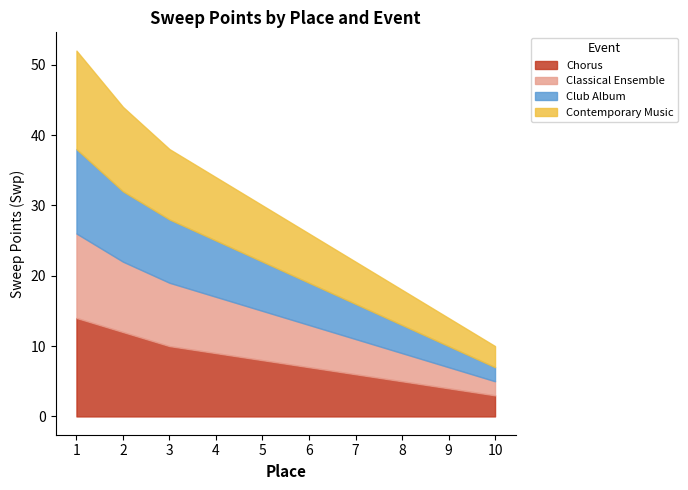

True or false: Chorus has more than 1 interior local peaks.

False